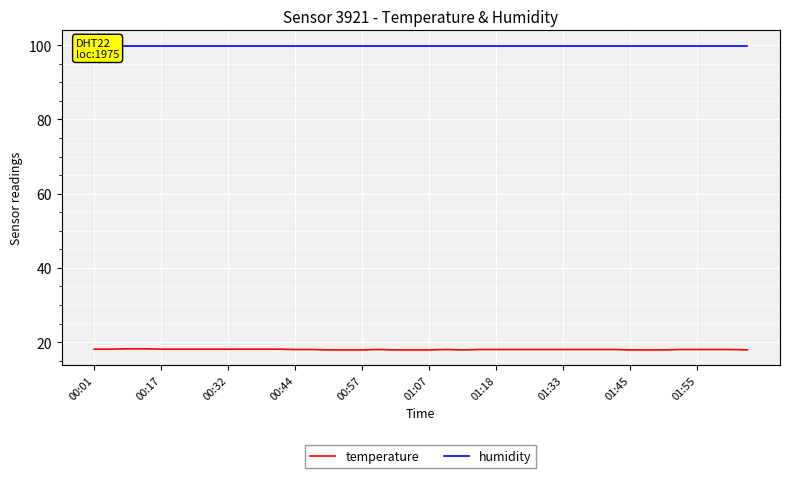

True or false: temperature and humidity intersect in this chart.

False